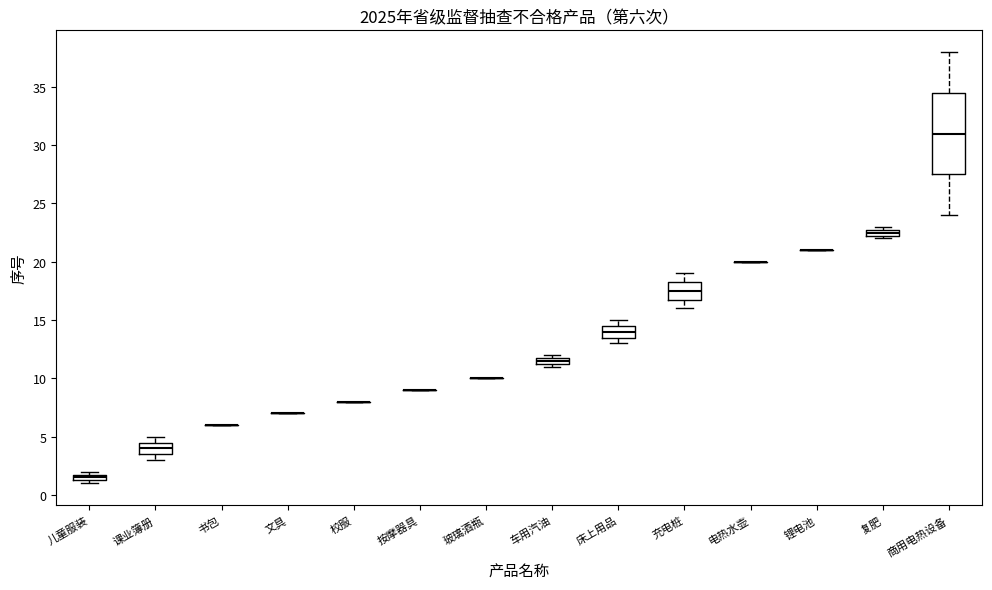

Which box is the tallest, from its lower edge to its upper edge?

商用电热设备